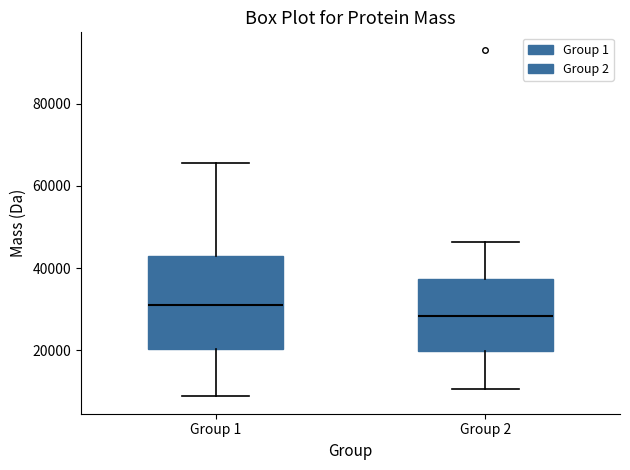

Where does the upper whisker of the box for Group 2 end on the y-axis? The values are not printed on the chart, so give them approximately, as read against the axis.

46000